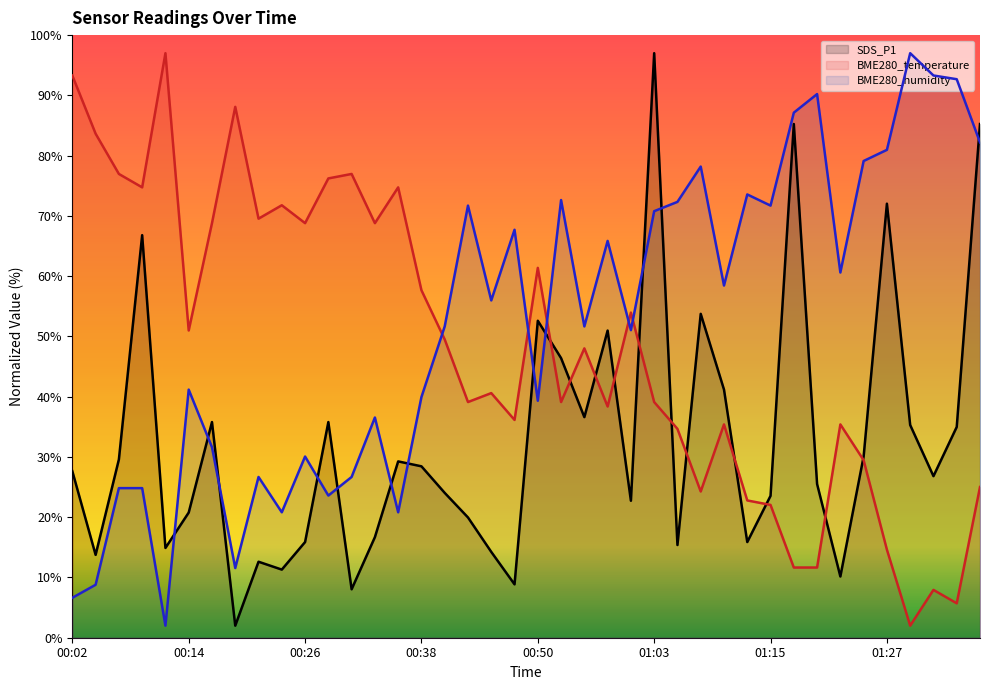

Reading left to right, transcribe all the data shown in this chart.

SDS_P1: 00:02=27.6	00:04=13.8	00:07=29.6	00:09=66.8	00:12=14.9	00:14=20.8	00:16=35.8	00:19=2.0	00:21=12.6	00:24=11.3	00:26=15.9	00:29=35.8	00:31=8.0	00:33=16.7	00:36=29.3	00:38=28.4	00:41=24.0	00:43=20.0	00:46=14.2	00:48=8.9	00:50=52.6	00:53=46.4	00:55=36.6	00:58=51.0	01:00=22.7	01:03=97.0	01:05=15.4	01:07=53.7	01:10=41.2	01:12=15.9	01:15=23.5	01:17=85.2	01:20=25.5	01:22=10.2	01:25=30.1	01:27=72.0	01:30=35.3	01:32=26.8	01:35=35.0	01:37=85.2
BME280_temperature: 00:02=93.3	00:04=83.6	00:07=77.0	00:09=74.7	00:12=97.0	00:14=51.0	00:16=68.8	00:19=88.1	00:21=69.5	00:24=71.8	00:26=68.8	00:29=76.2	00:31=77.0	00:33=68.8	00:36=74.7	00:38=57.7	00:41=49.5	00:43=39.1	00:46=40.6	00:48=36.1	00:50=61.4	00:53=39.1	00:55=48.0	00:58=38.4	01:00=54.0	01:03=39.1	01:05=34.7	01:07=24.3	01:10=35.4	01:12=22.8	01:15=22.0	01:17=11.6	01:20=11.6	01:22=35.4	01:25=29.5	01:27=14.6	01:30=2.0	01:32=7.9	01:35=5.7	01:37=25.0
BME280_humidity: 00:02=6.6	00:04=8.8	00:07=24.8	00:09=24.8	00:12=2.0	00:14=41.2	00:16=31.6	00:19=11.6	00:21=26.7	00:24=20.8	00:26=30.1	00:29=23.6	00:31=26.7	00:33=36.5	00:36=20.8	00:38=39.9	00:41=51.7	00:43=71.7	00:46=56.0	00:48=67.7	00:50=39.3	00:53=72.6	00:55=51.7	00:58=65.8	01:00=51.0	01:03=70.8	01:05=72.3	01:07=78.2	01:10=58.4	01:12=73.6	01:15=71.7	01:17=87.1	01:20=90.2	01:22=60.6	01:25=79.1	01:27=81.0	01:30=97.0	01:32=93.3	01:35=92.7	01:37=82.2